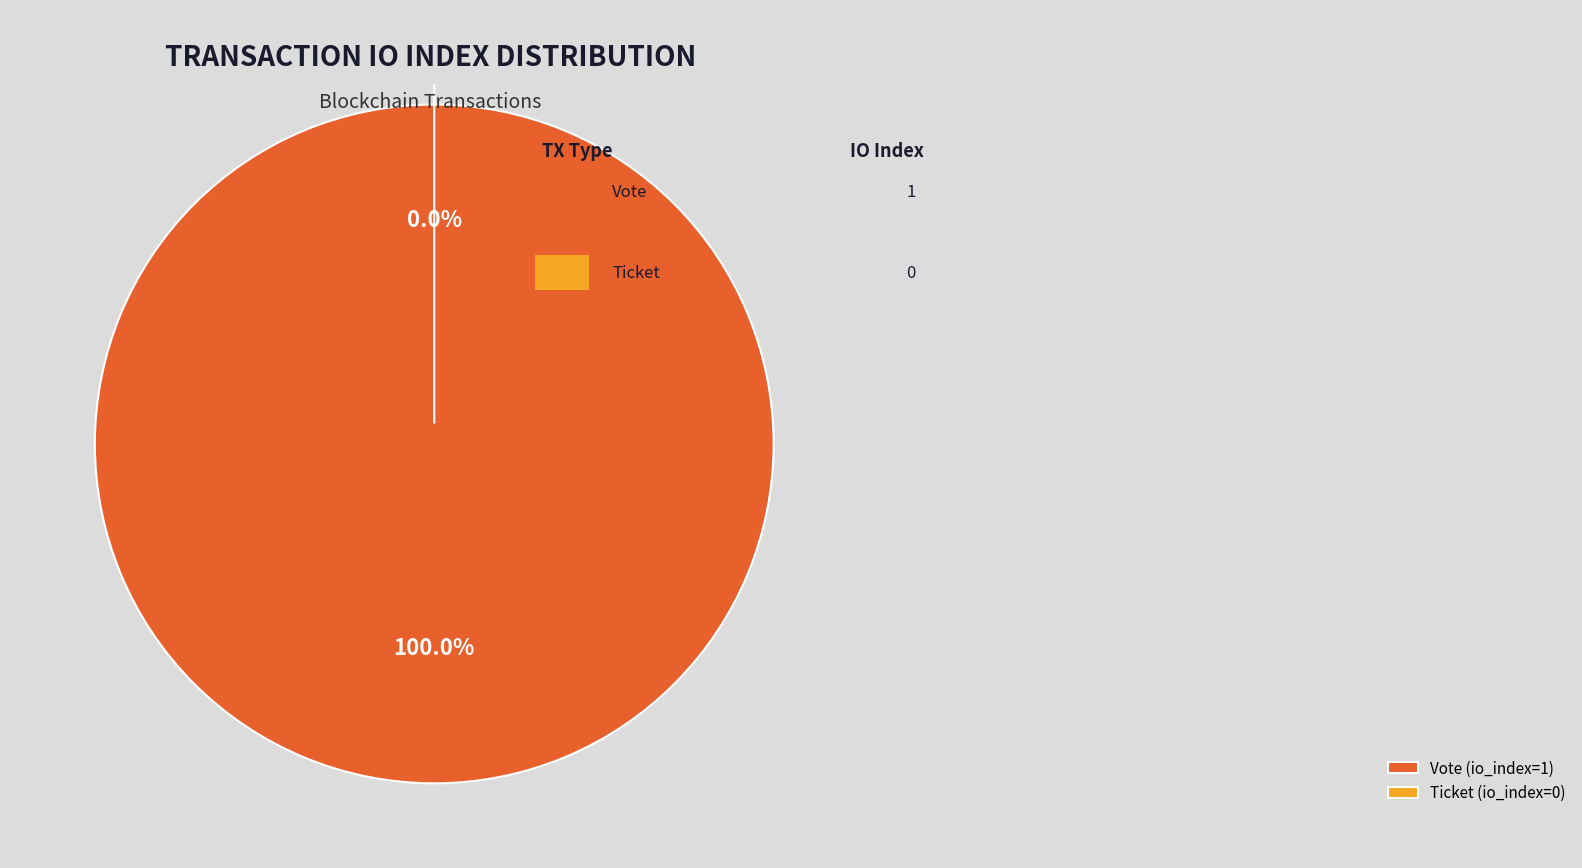

To the nearest percent, what is the average slice percentage?

50%